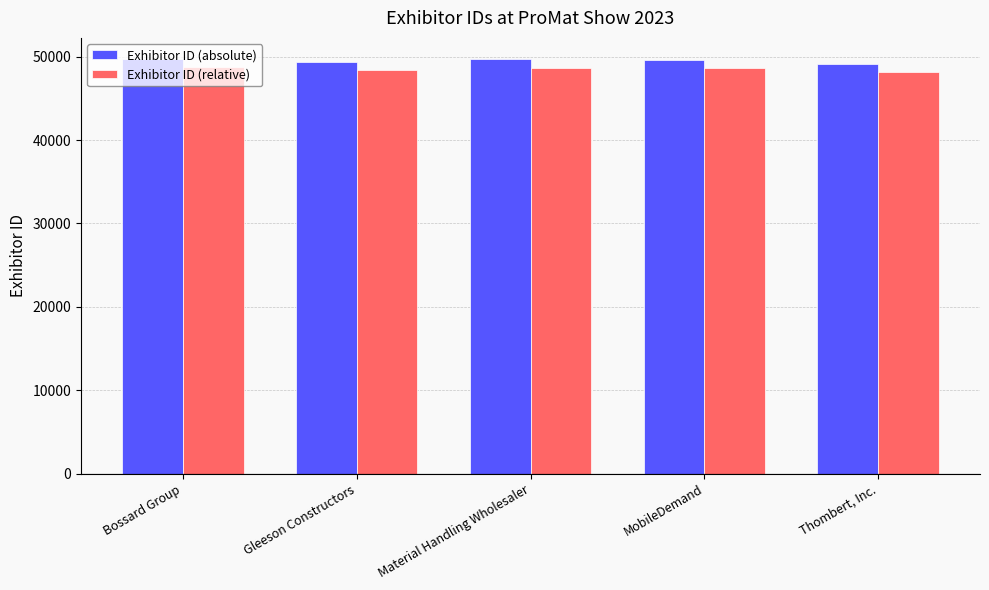

What position from the right is Thombert, Inc.?

1